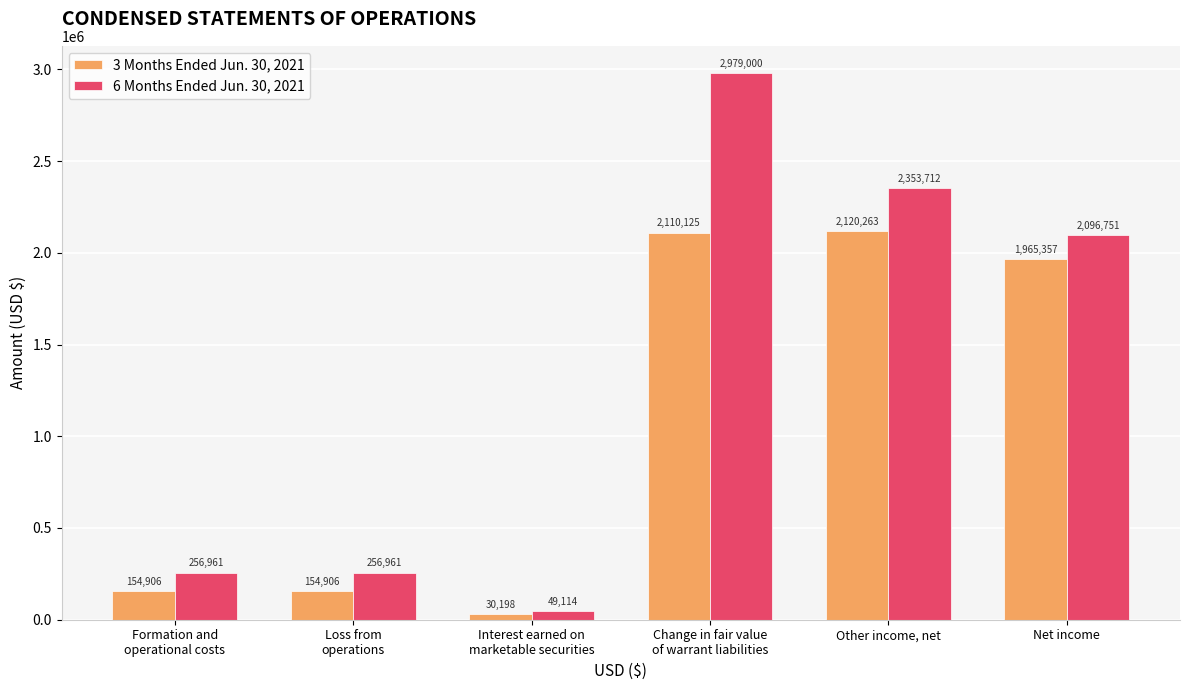

What is the label of the 3rd bar from the right?

Change in fair value
of warrant liabilities